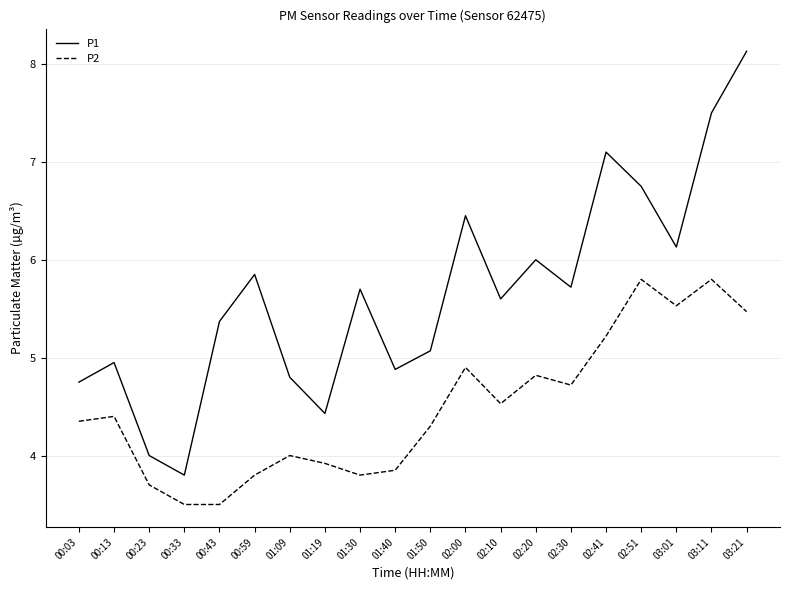

At which category is the sum across all series the highest?

03:21